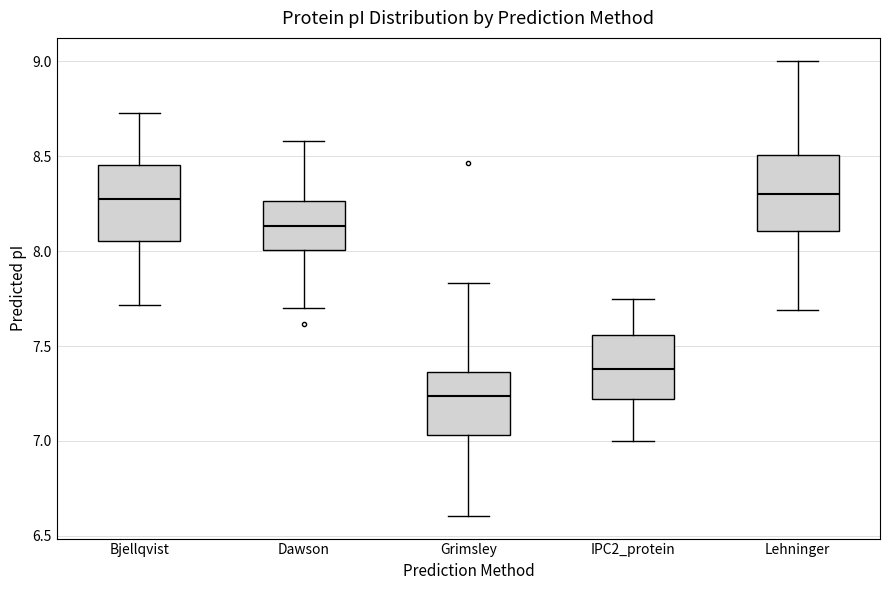

Reading left to right, read every box against the y-axis: the position of its median line, the range the box covers, and the ends of its whiskers. The values are not printed on the chart, so give them approximately, as read against the axis.

Bjellqvist: median 8.25, box 8.05 to 8.45, whiskers 7.70 to 8.75
Dawson: median 8.15, box 8.00 to 8.25, whiskers 7.70 to 8.60
Grimsley: median 7.25, box 7.05 to 7.35, whiskers 6.60 to 7.85
IPC2_protein: median 7.40, box 7.20 to 7.55, whiskers 7.00 to 7.75
Lehninger: median 8.30, box 8.10 to 8.50, whiskers 7.70 to 9.00